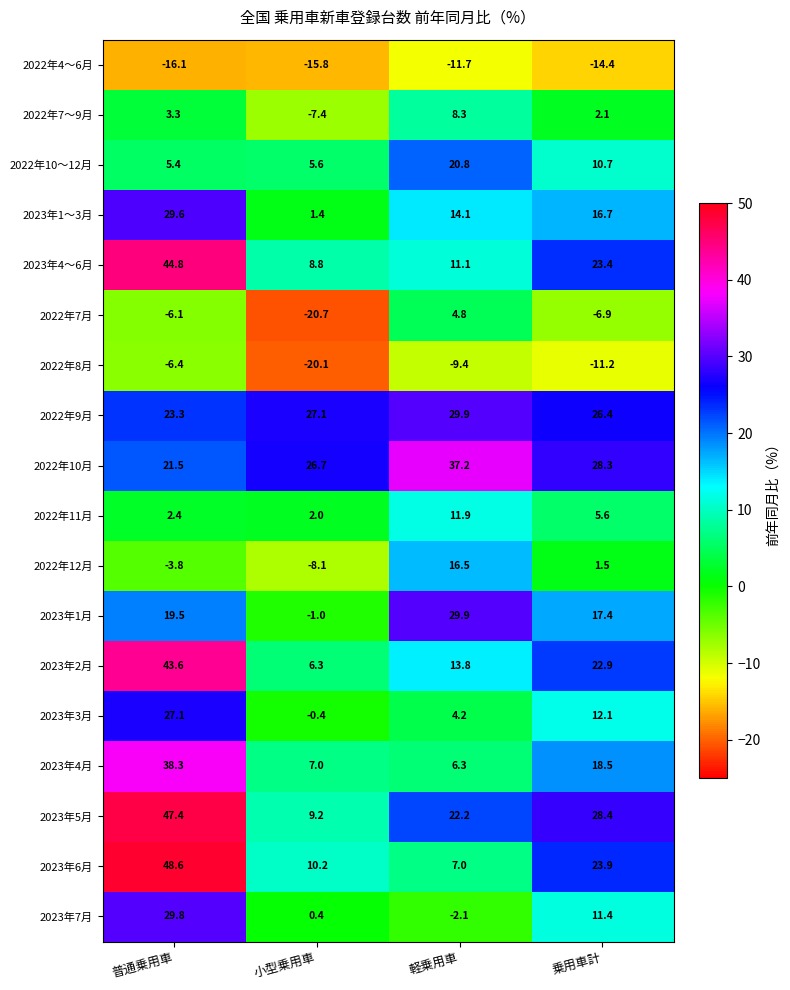

Is it true that 2023年4～6月 equals 13.3 at 普通乗用車?

False